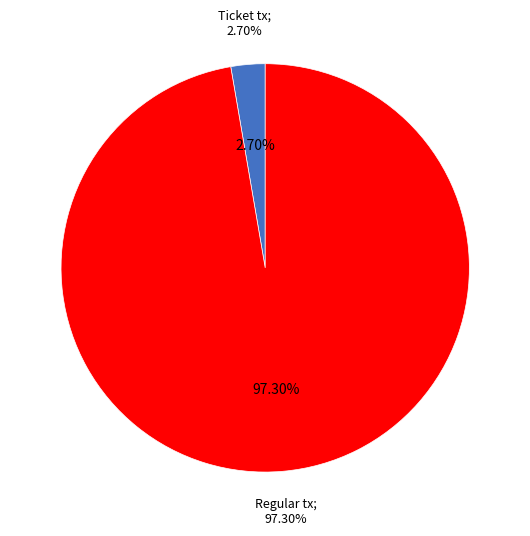

Rank the categories by value from highest to lowest.

Regular tx, Ticket tx